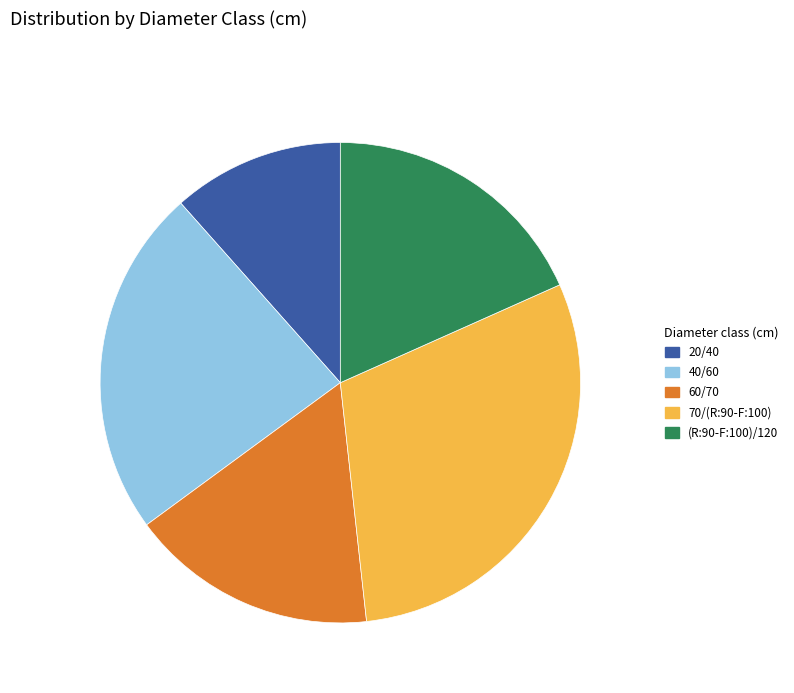

Which slice is the largest?

70/(R:90-F:100)